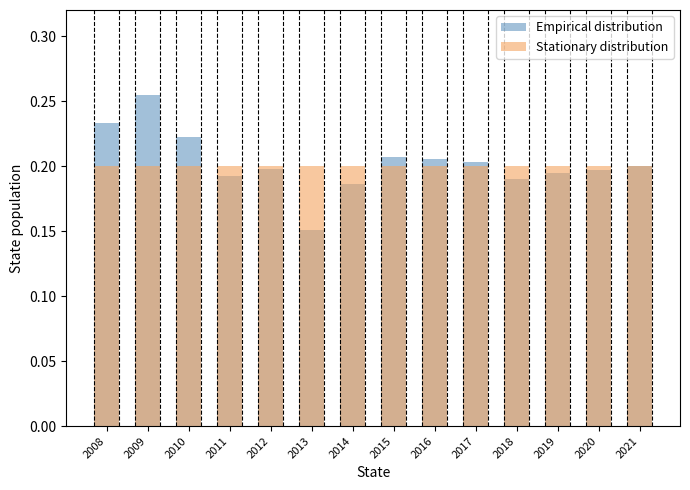

How many categories are shown in the chart?

14